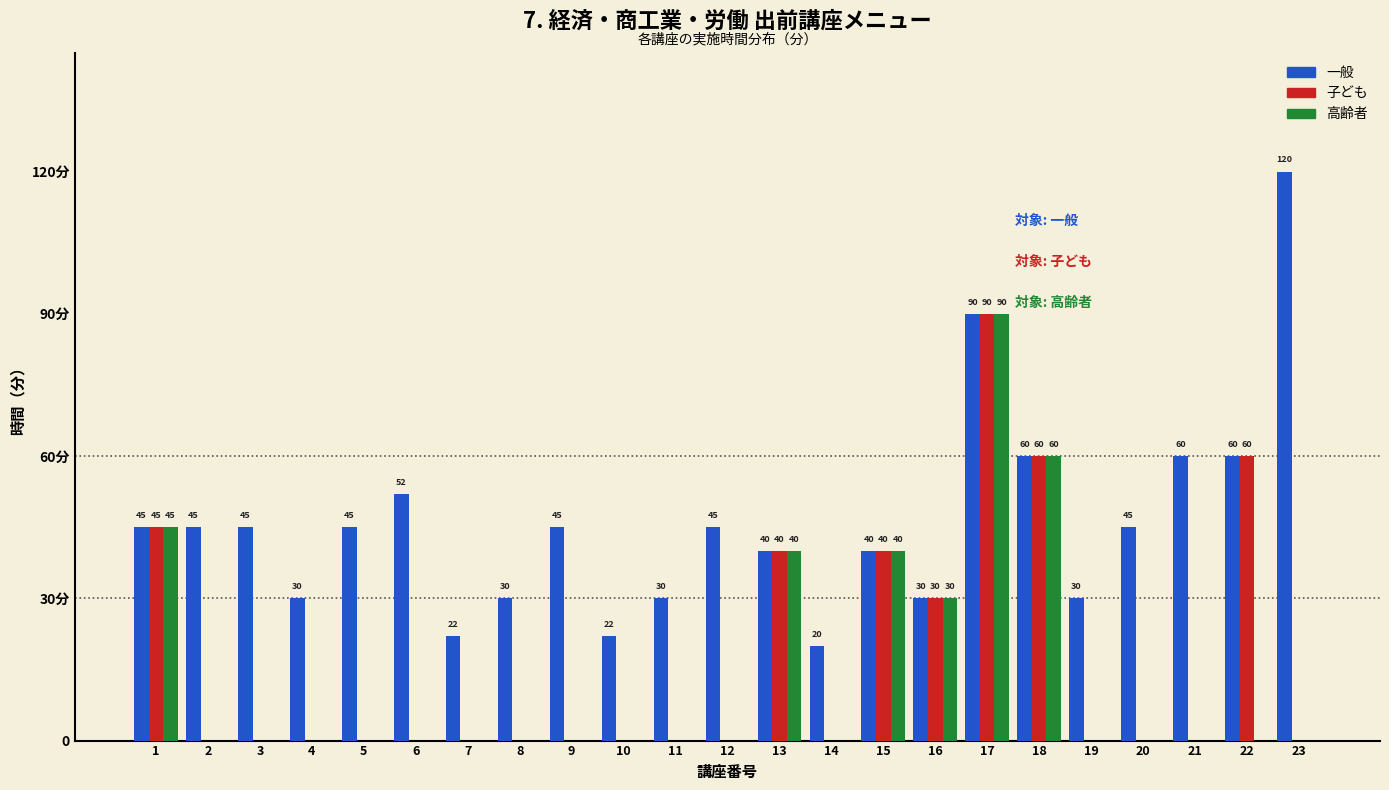

What are all the series names shown in the legend?

一般, 子ども, 高齢者